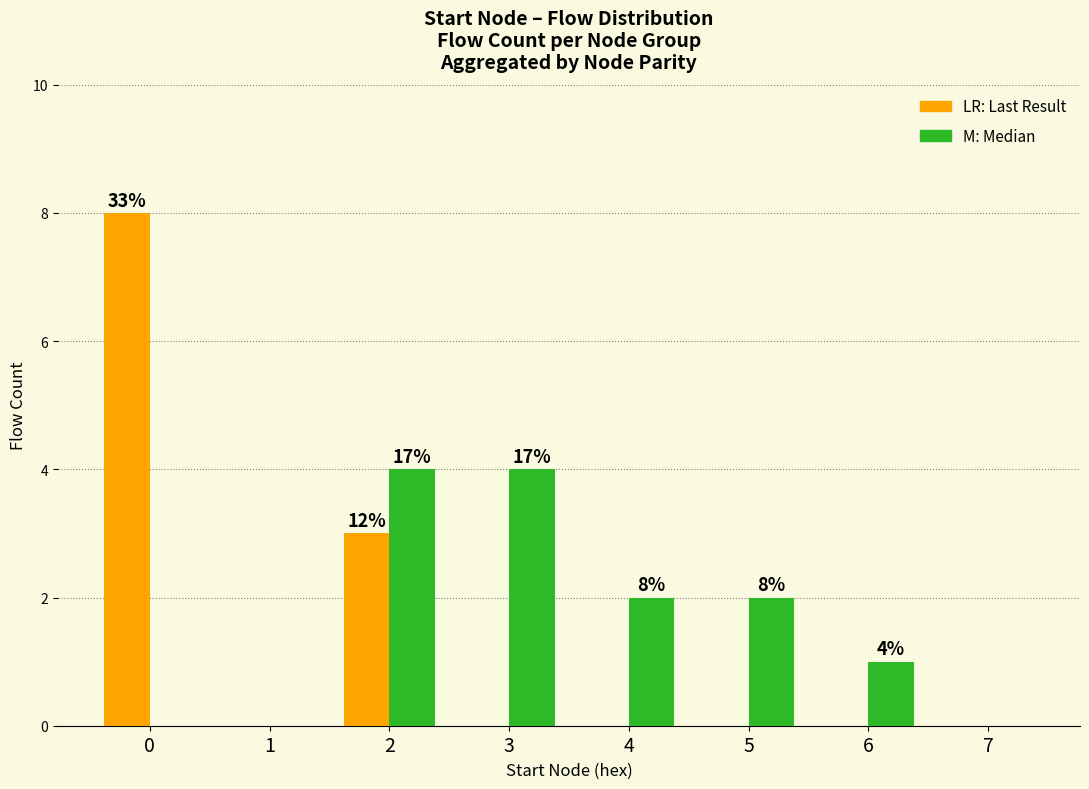

What is the greatest value displayed?

8